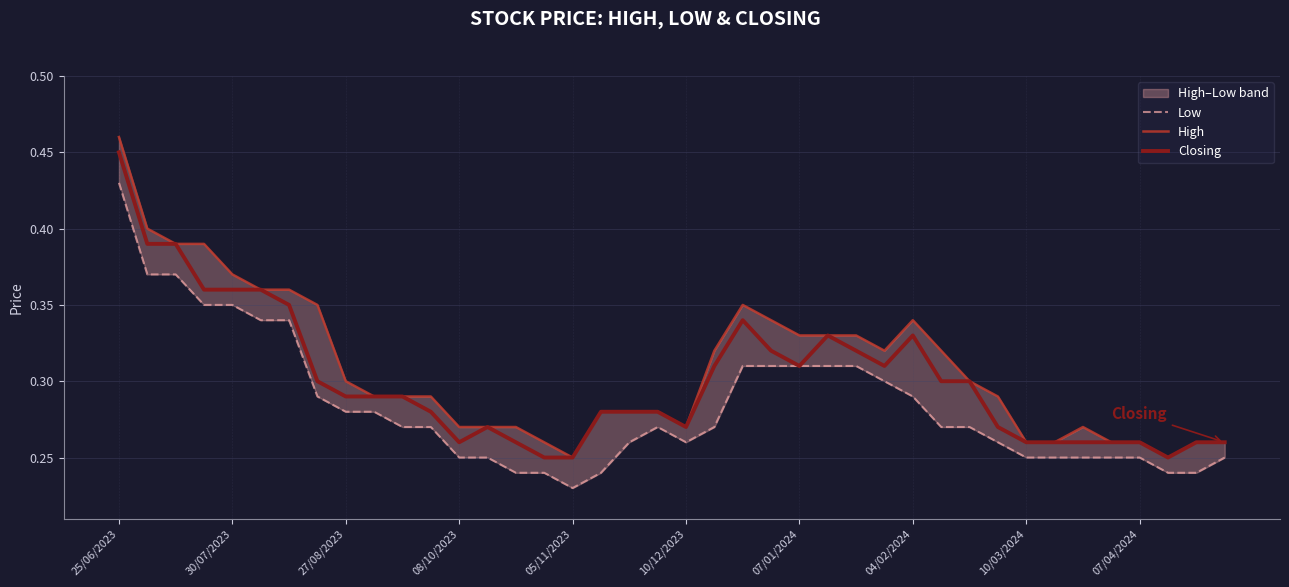

Does the chart have visible grid lines?

Yes